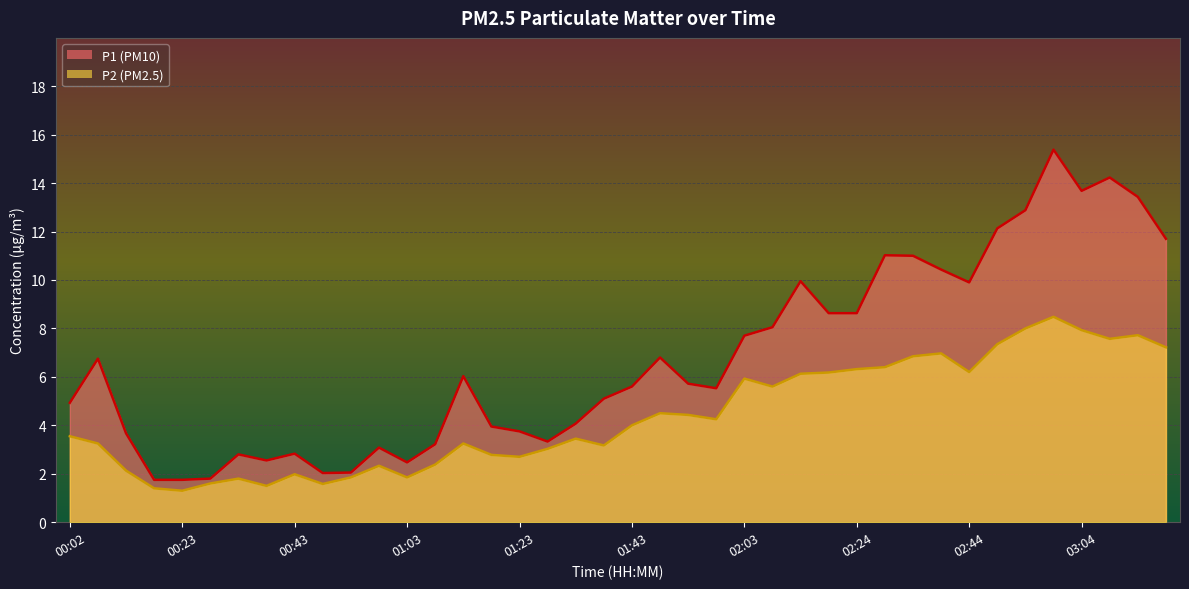

True or false: P1 has a value of 13.4 at 03:14.

True